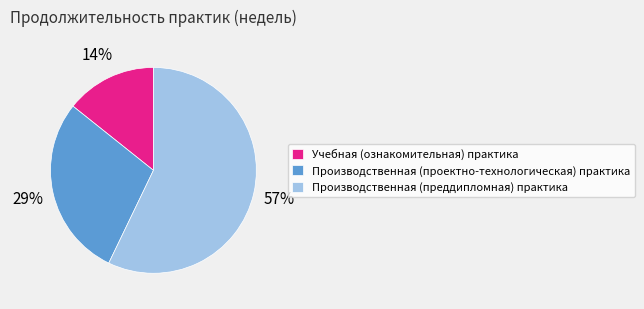

The Производственная (проектно-технологическая) практика slice represents 38% of the pie. True or false?

False